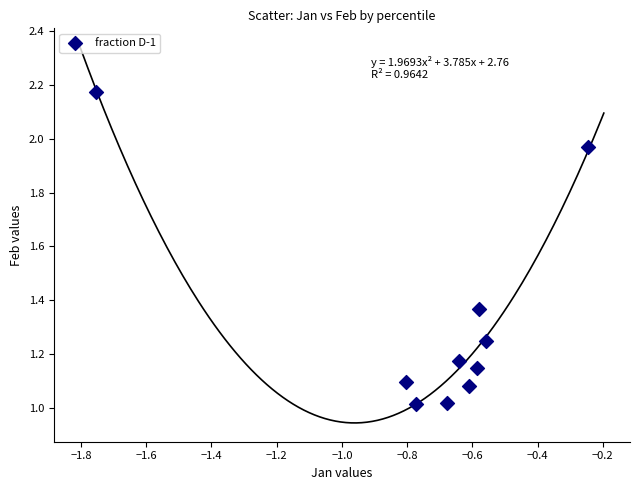

What is the range of X values (max minus min)?

1.5